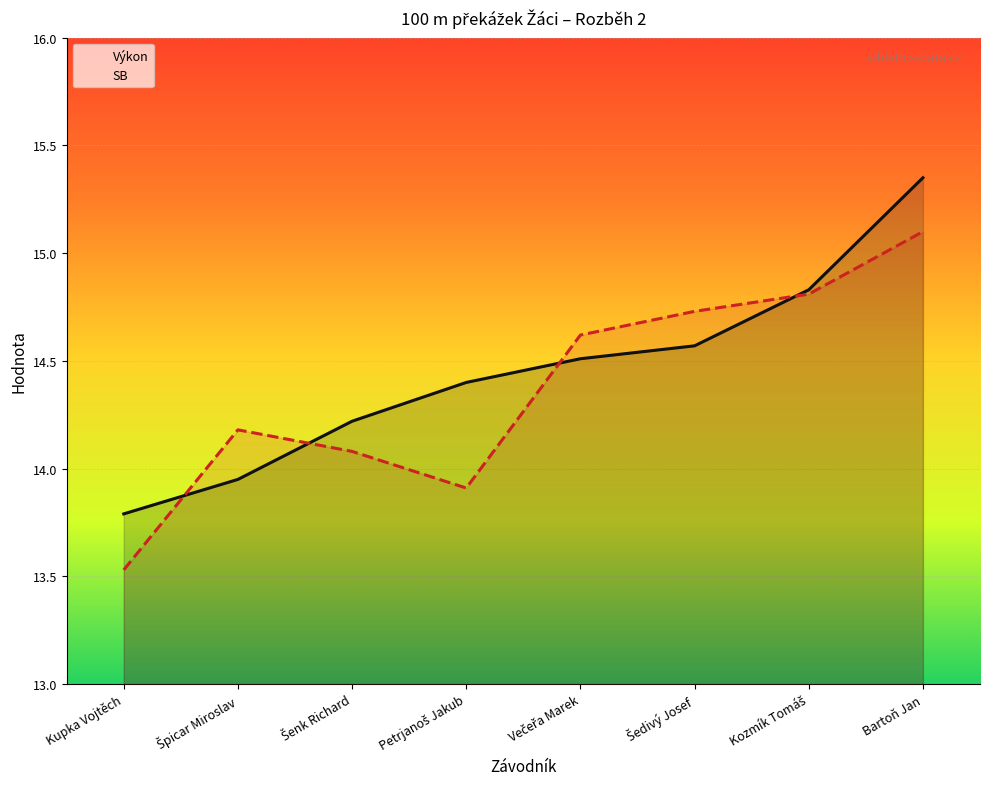

At which category does the chart reach its minimum across all series?

Kupka Vojtěch